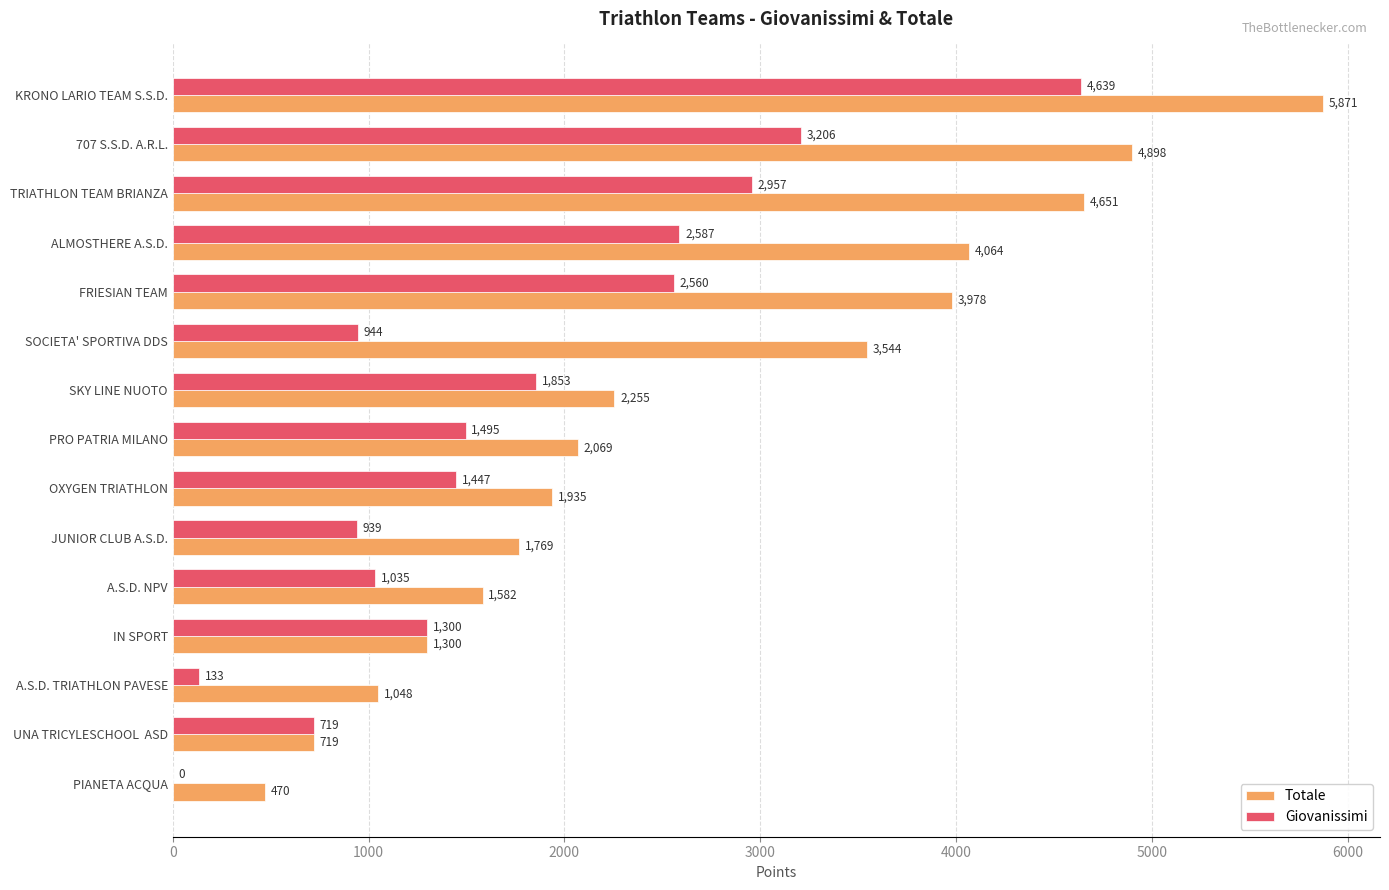

What is the approximate value of Totale at TRIATHLON TEAM BRIANZA, to the nearest 10?

4650